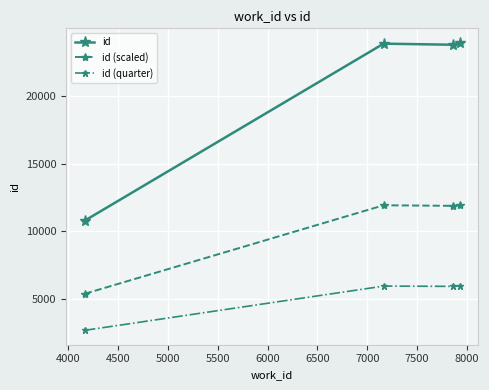

Which series has the largest total across all categories?

id